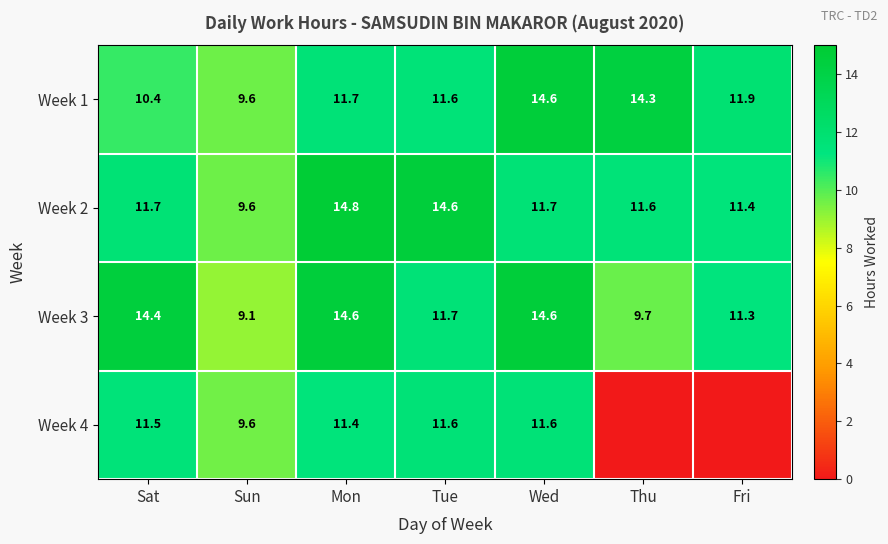

How many data points in Week 2 are less than 11?

1